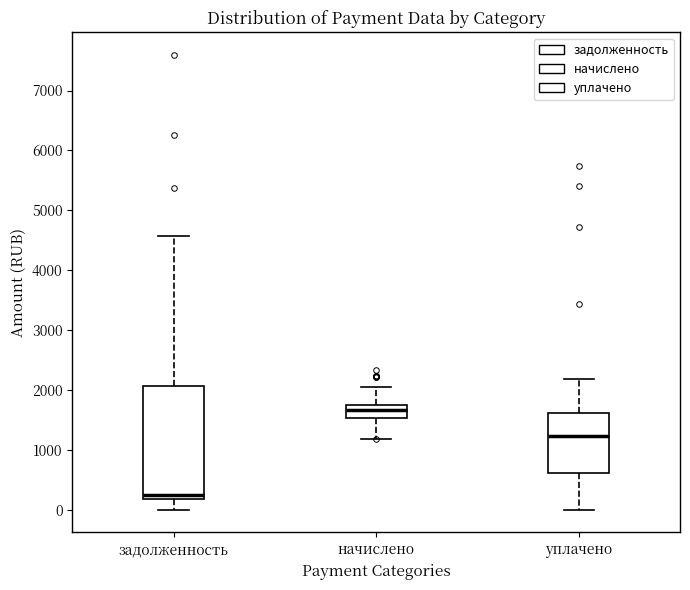

Reading left to right, read every box against the y-axis: the position of its median line, the range the box covers, and the ends of its whiskers. The values are not printed on the chart, so give them approximately, as read against the axis.

задолженность: median 200 (just above the box's lower edge), box 200 to 2100, whiskers 0 to 4600
начислено: median 1700, box 1500 to 1800, whiskers 1200 to 2000
уплачено: median 1200, box 600 to 1600, whiskers 0 to 2200